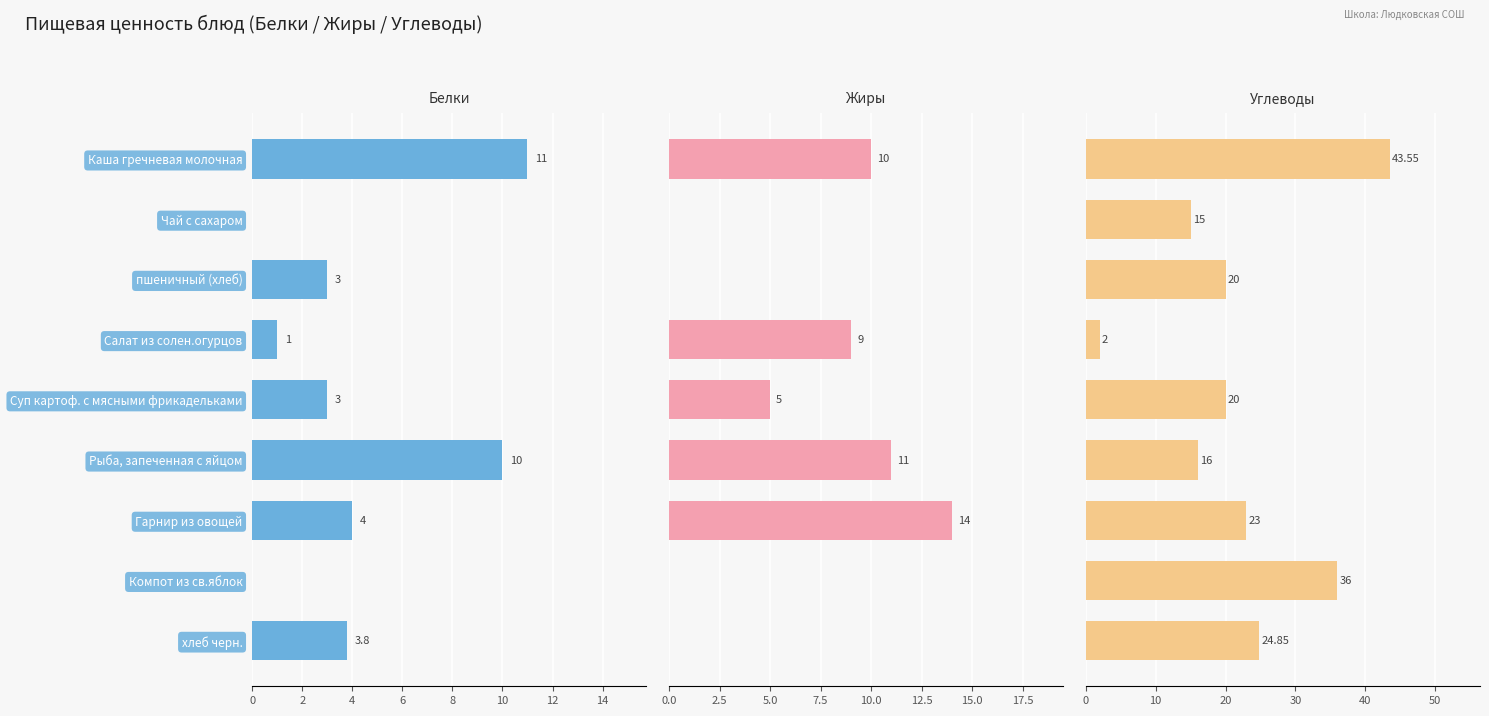

What is the difference between the second highest and second lowest values in the Углеводы series?

21.0